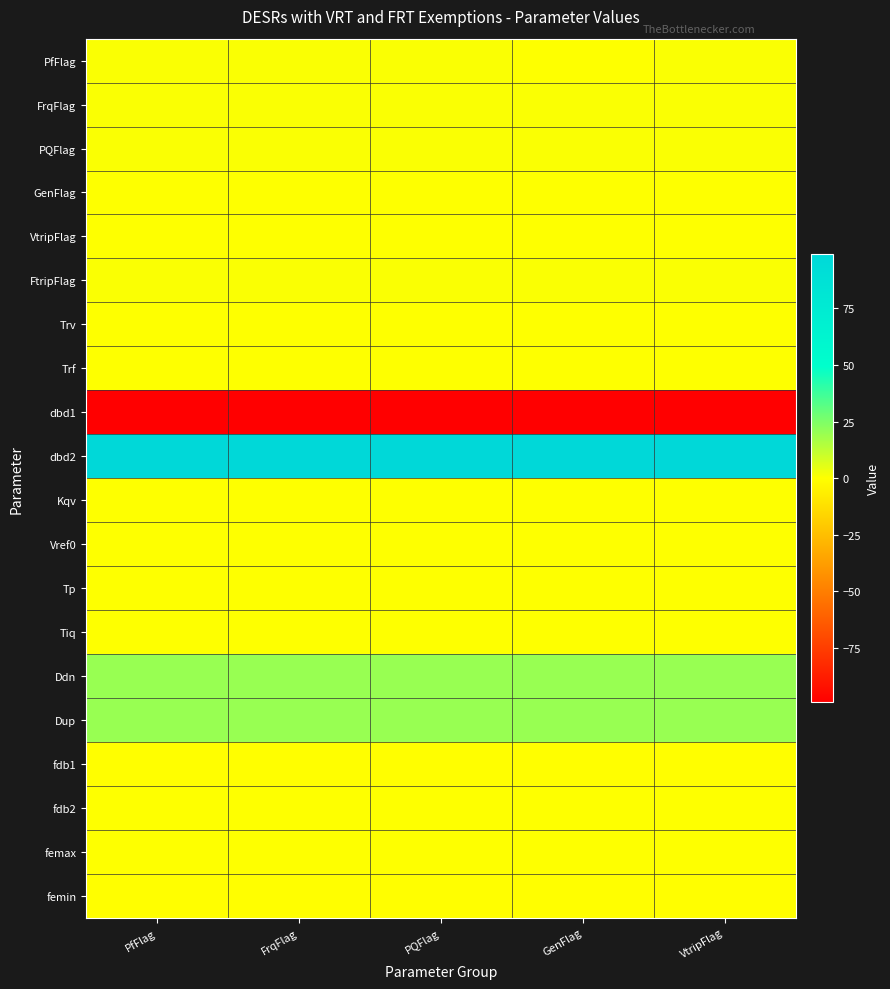

Which series has the largest total across all categories?

dbd2